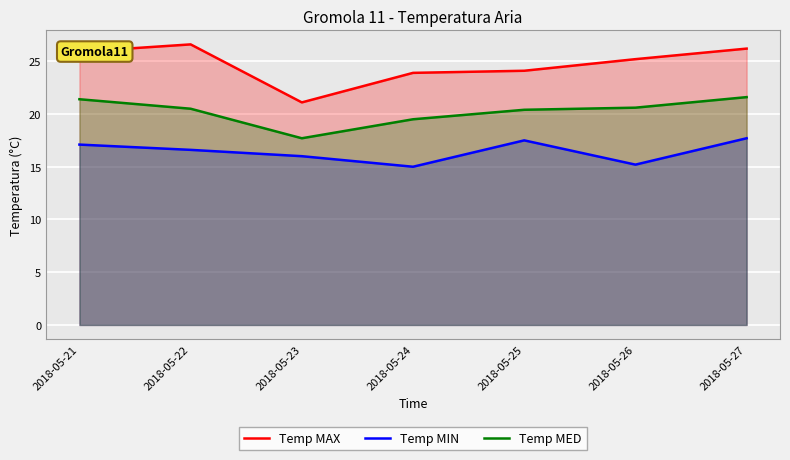

The value of Temp MED at 2018-05-27 is 5.1. True or false?

False